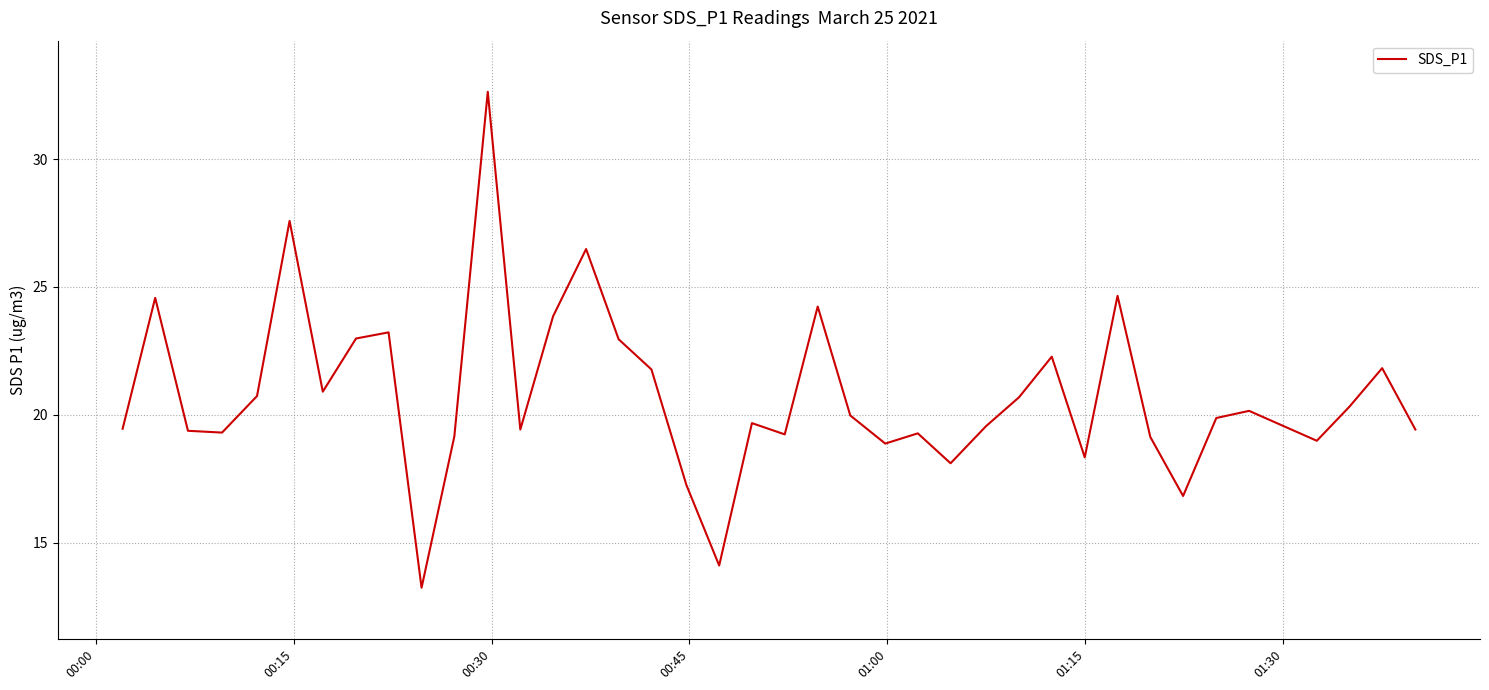

What is the smallest value displayed?

13.2